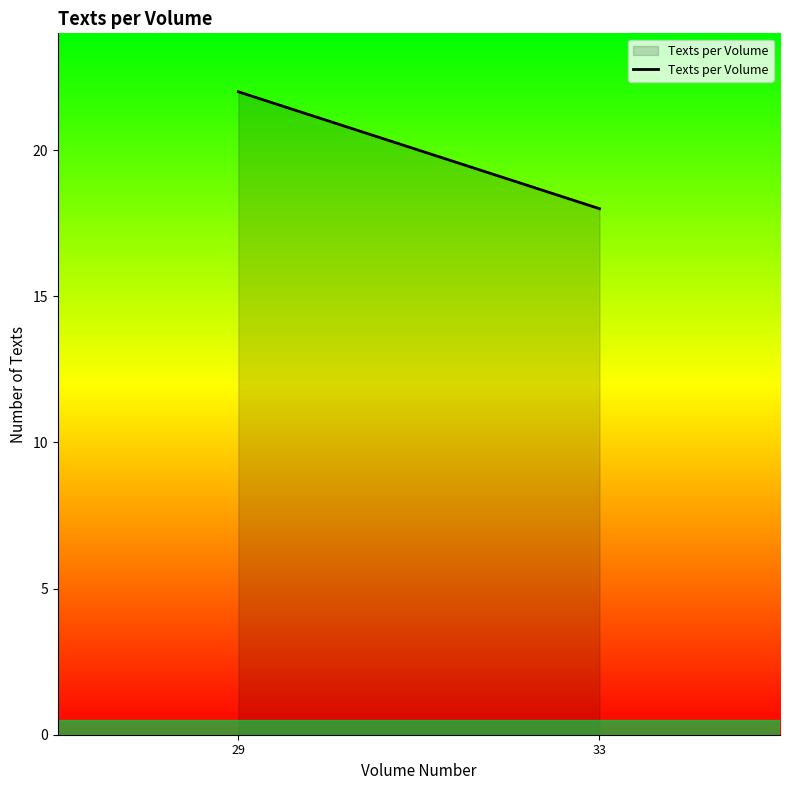

Reading left to right, extract all data points from this chart.

29=22	33=18